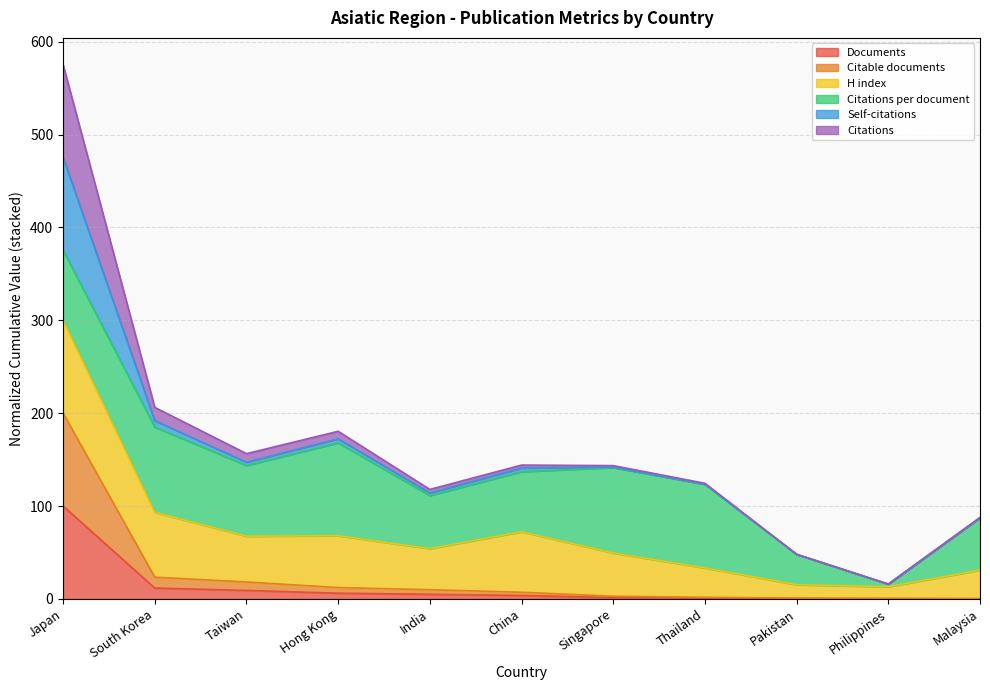

Is it true that Documents equals 0.1 at Malaysia?

True